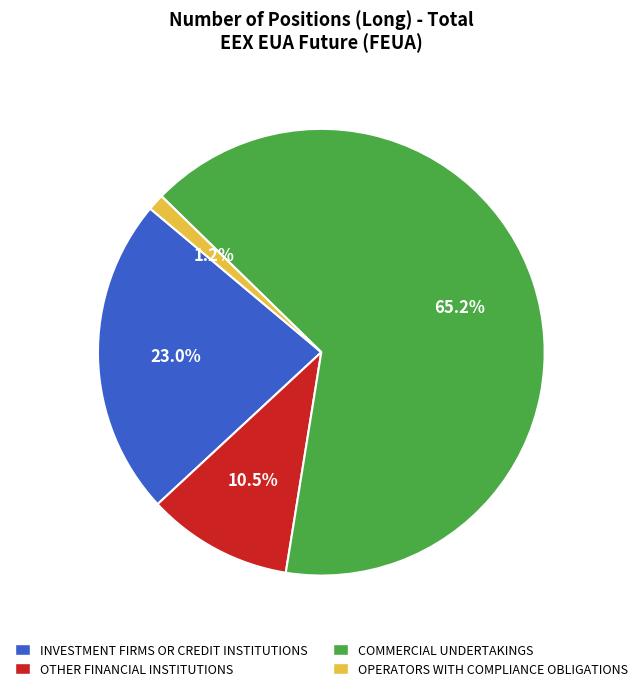

Is there any slice that represents more than half of the pie?

Yes